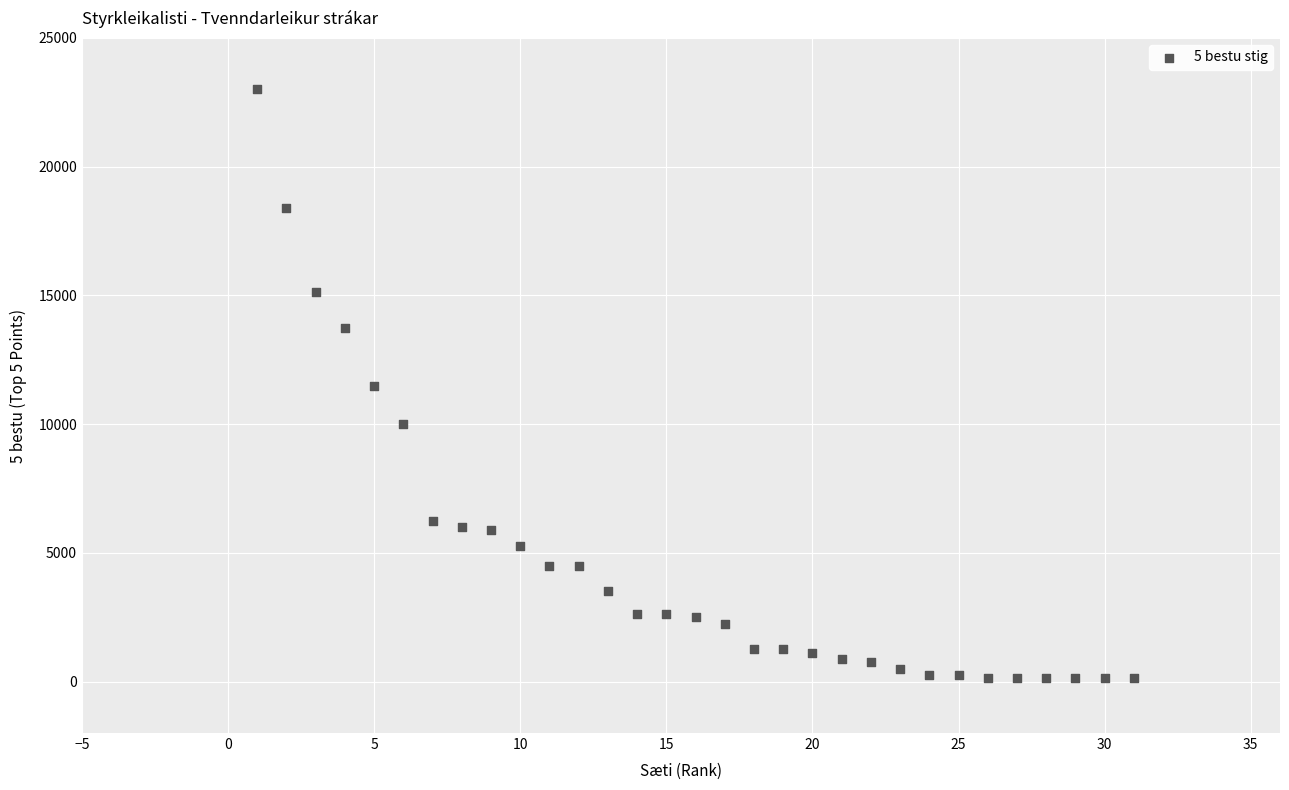

What is the range of Y values (max minus min)?

22875